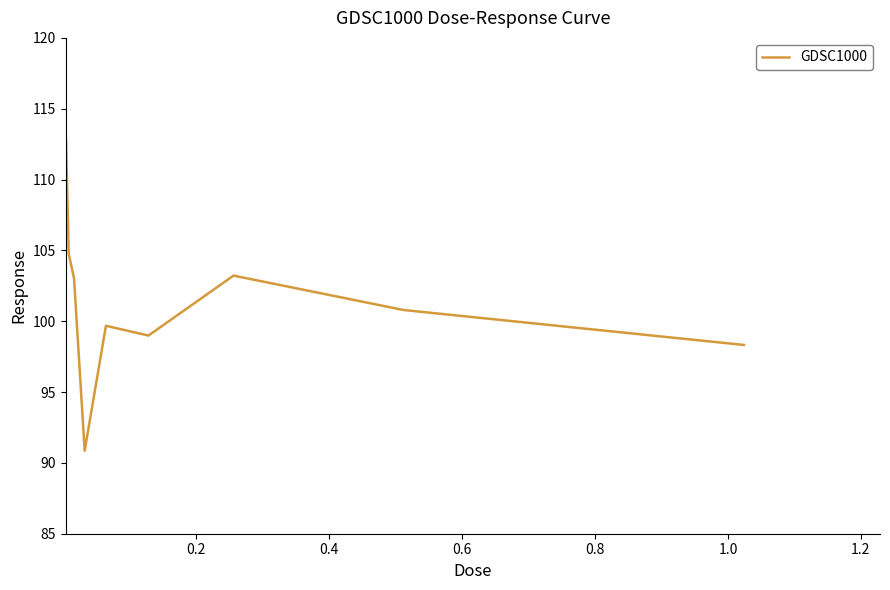

What is the smallest value displayed?

90.9